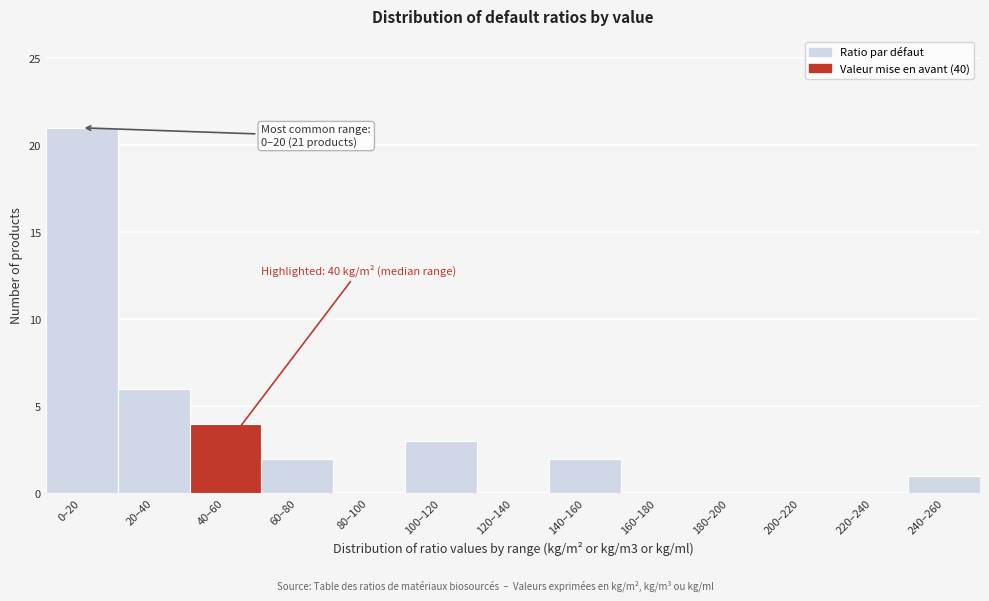

Reading left to right, list all the values displayed in this chart.

0–20=21	20–40=6	40–60=4	60–80=2	80–100=0	100–120=3	120–140=0	140–160=2	160–180=0	180–200=0	200–220=0	220–240=0	240–260=1